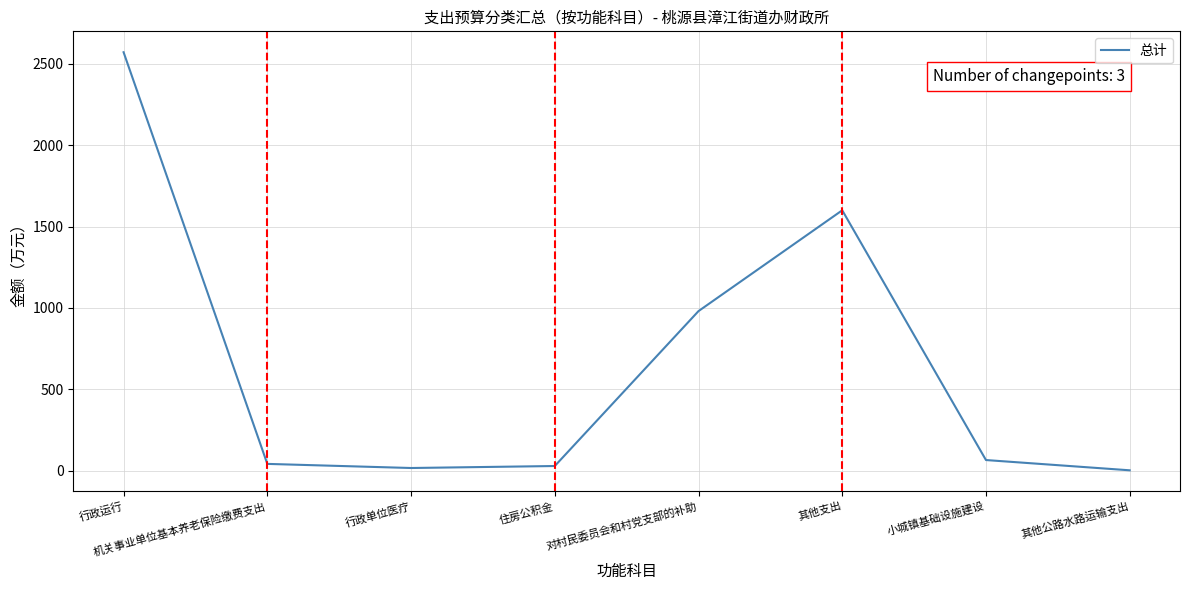

True or false: the data has more than 2 interior local peaks.

False